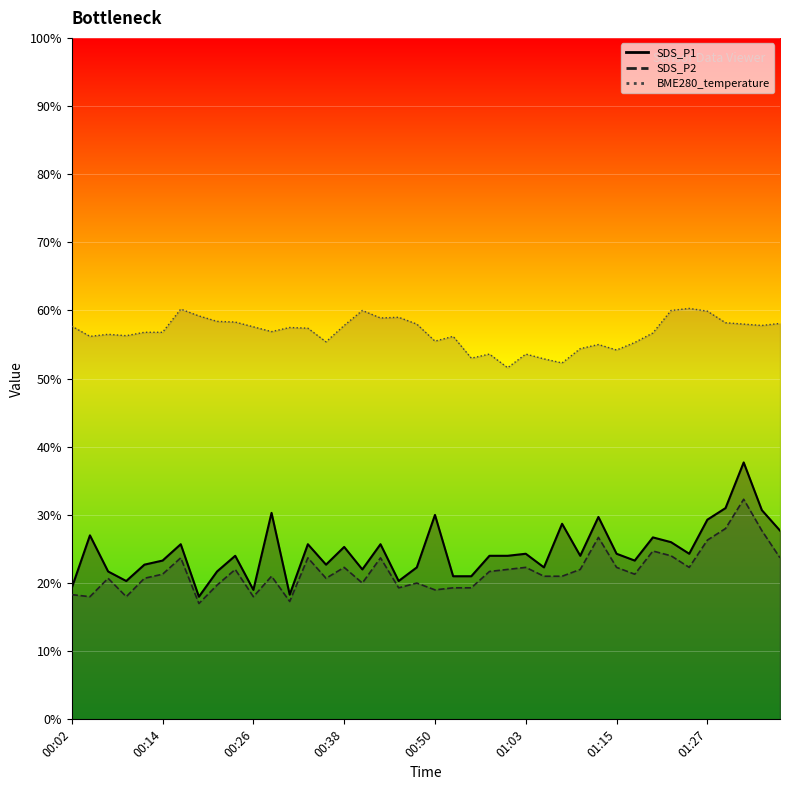

How many distinct data groups are displayed?

3